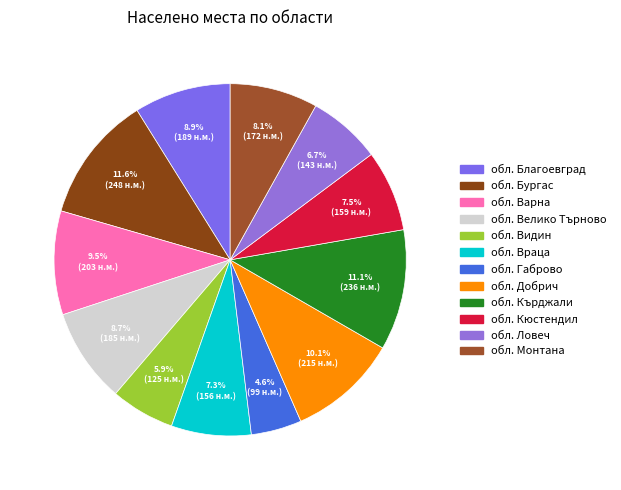

Does обл. Монтана represent more than half of the total?

No